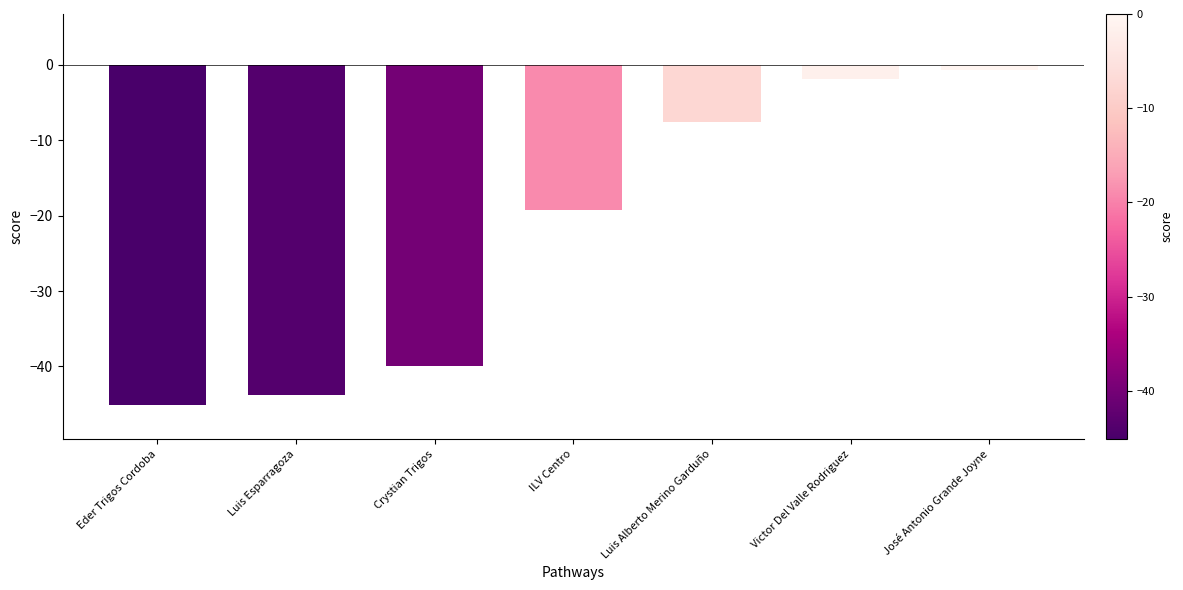

Which has a higher value, Luis Esparragoza or Eder Trigos Cordoba?

Luis Esparragoza